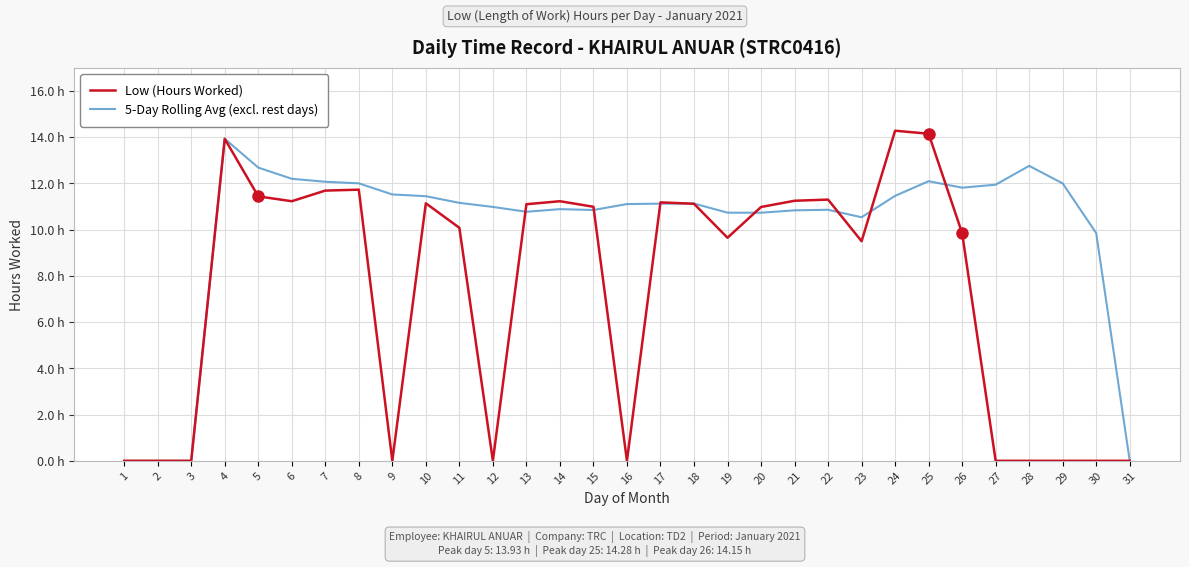

Which category has the highest value in the Low (Hours Worked) series?

24